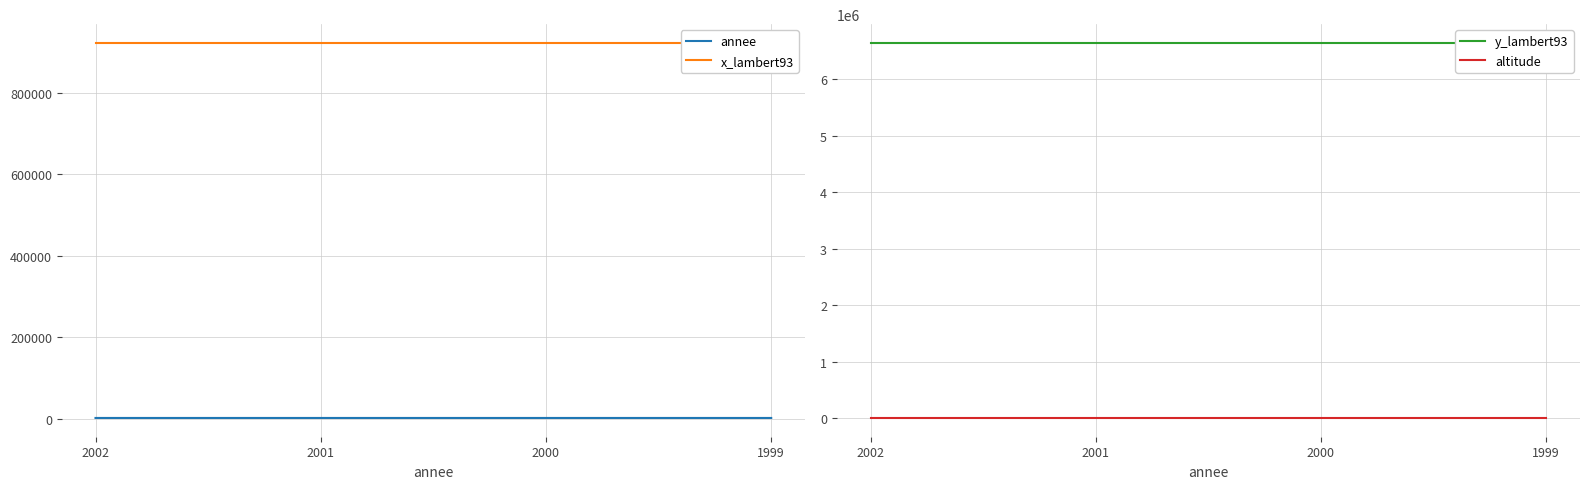

At which category is the sum across all series the highest?

2002